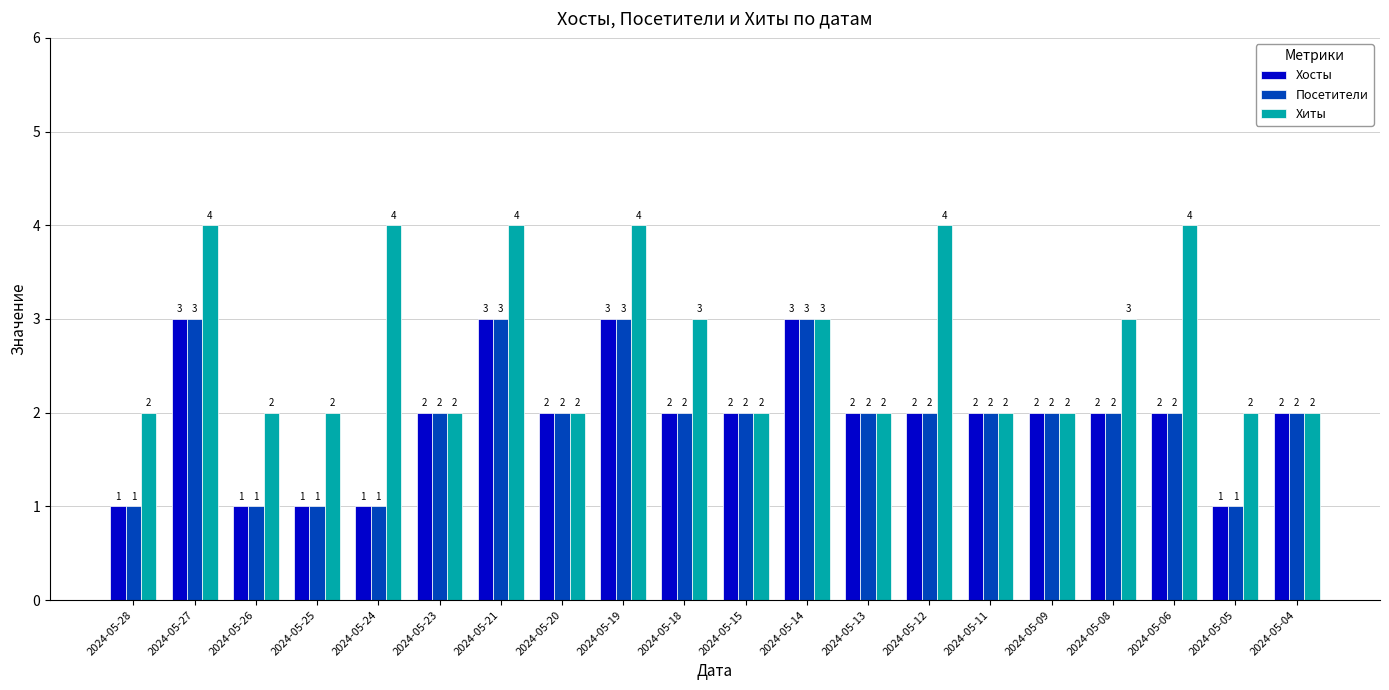

The value of Хиты at 2024-05-14 is 1. True or false?

False